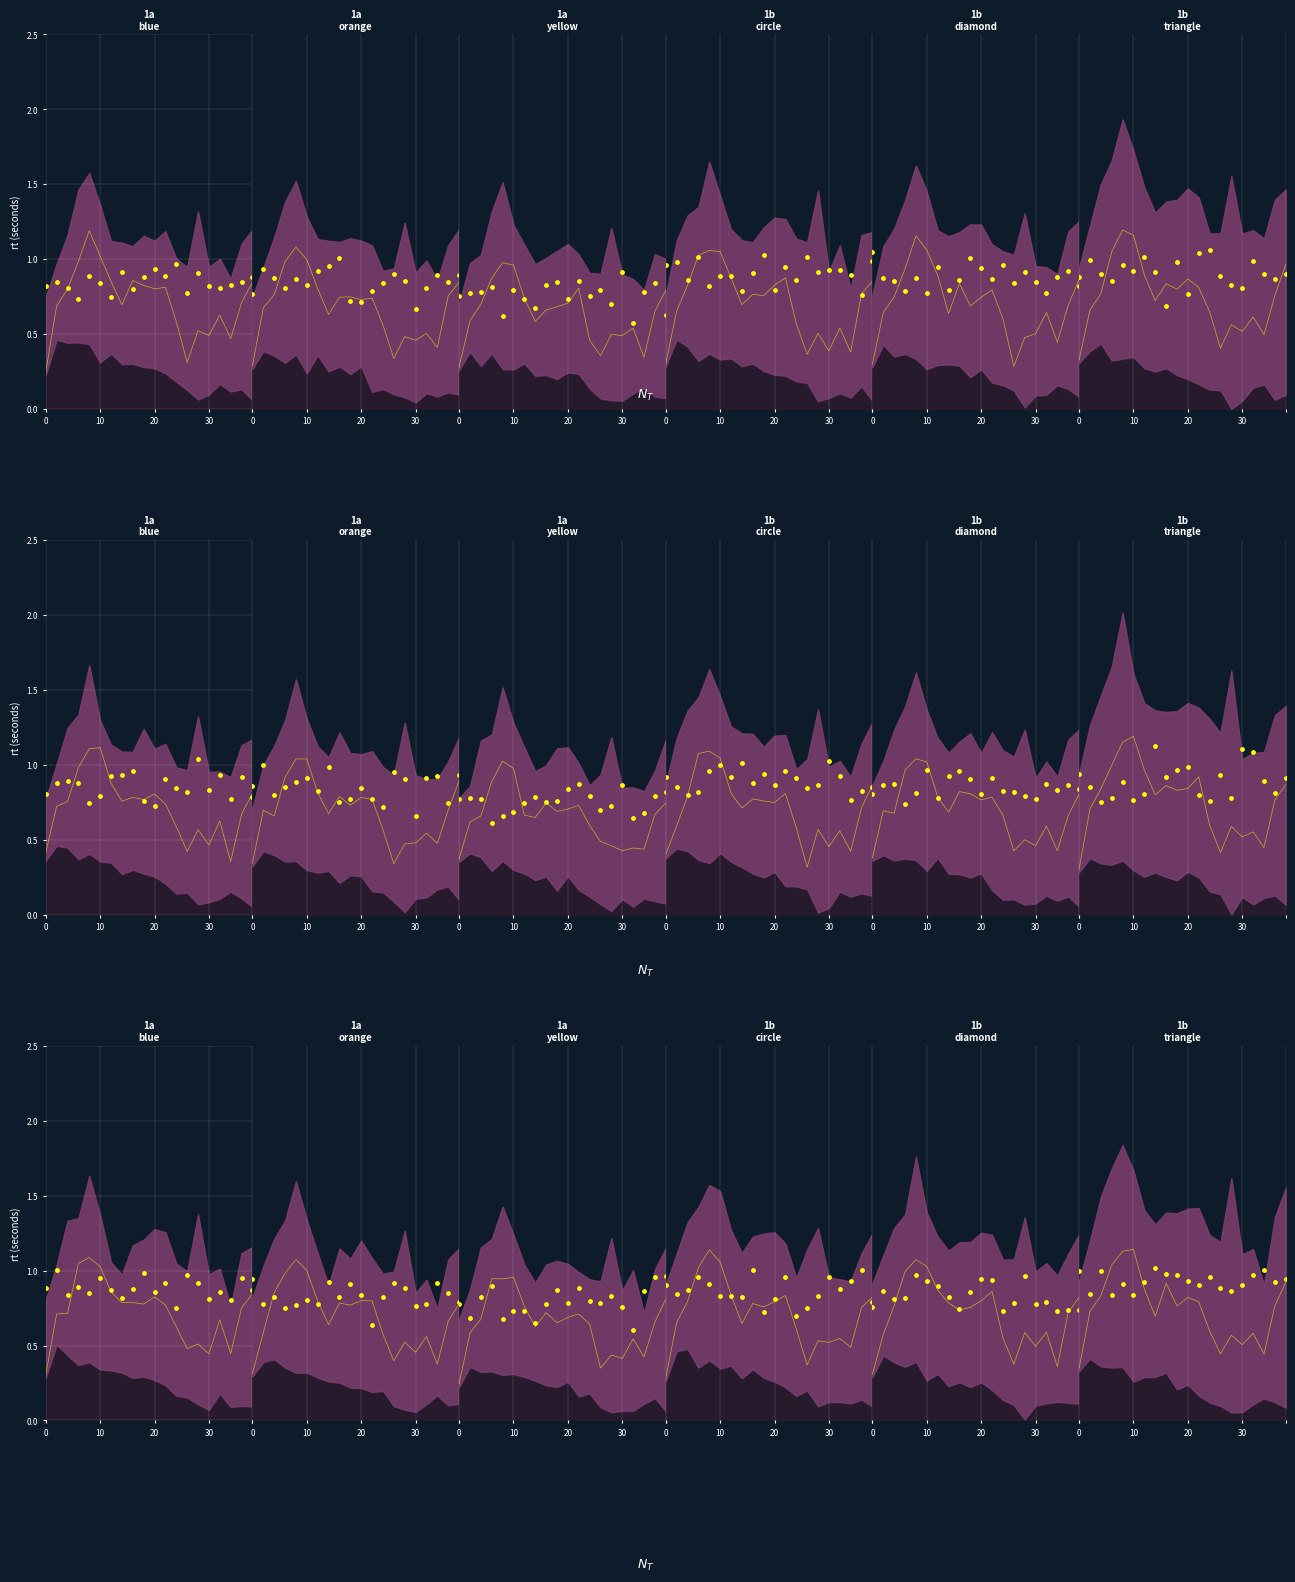

At which category is the sum across all series the highest?

4